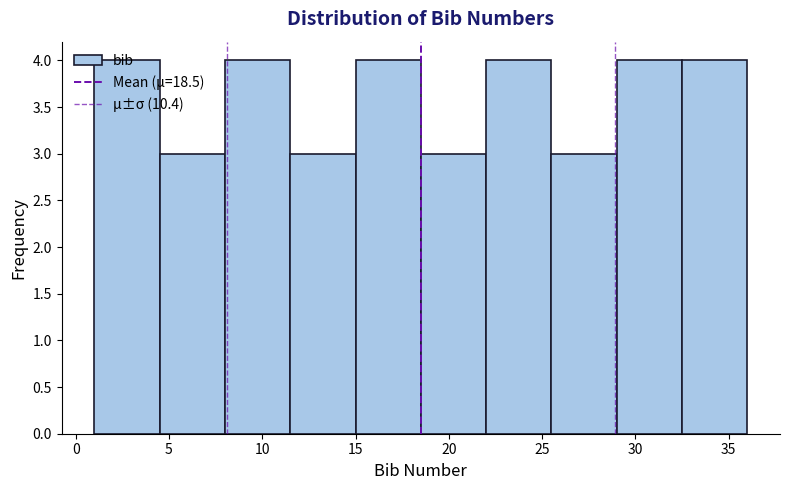

Reading left to right, transcribe this chart: for each bar, give the range it covers on the x-axis and its height. The values are not printed on the chart, so give them approximately, as read against the axis.

1.0 to 4.5: 4
4.5 to 8.0: 3
8.0 to 11.5: 4
11.5 to 15.0: 3
15.0 to 18.5: 4
18.5 to 22.0: 3
22.0 to 25.5: 4
25.5 to 29.0: 3
29.0 to 32.5: 4
32.5 to 36.0: 4